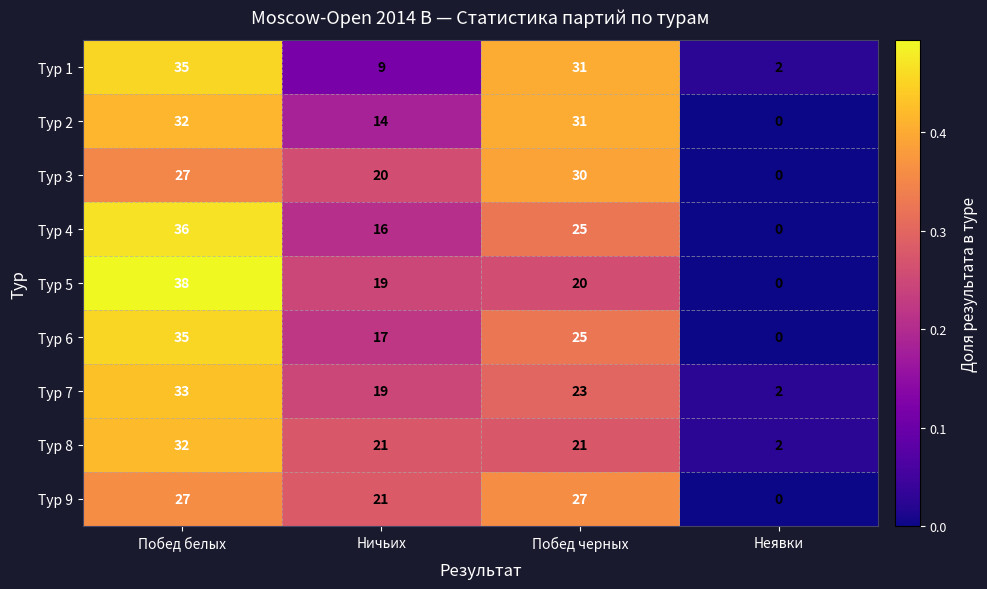

Is it true that Тур 9 equals -19 at Неявки?

False